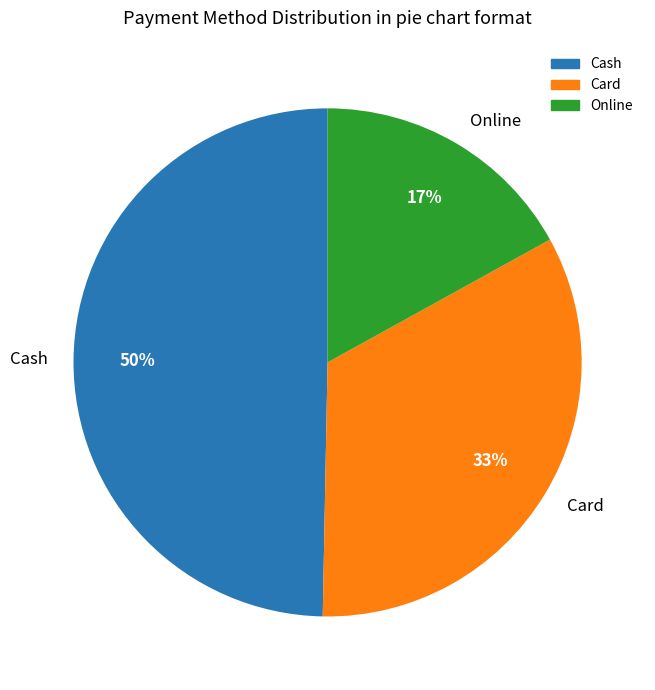

Combined, do Online and Cash account for over 50%?

Yes